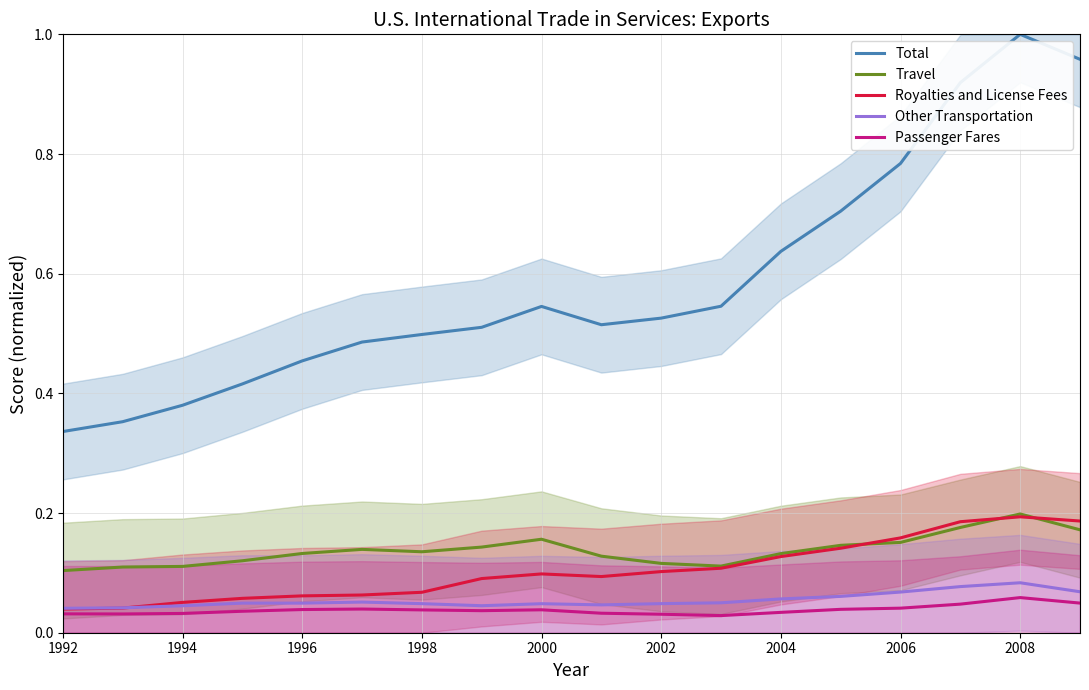

True or false: Travel and Total intersect in this chart.

False